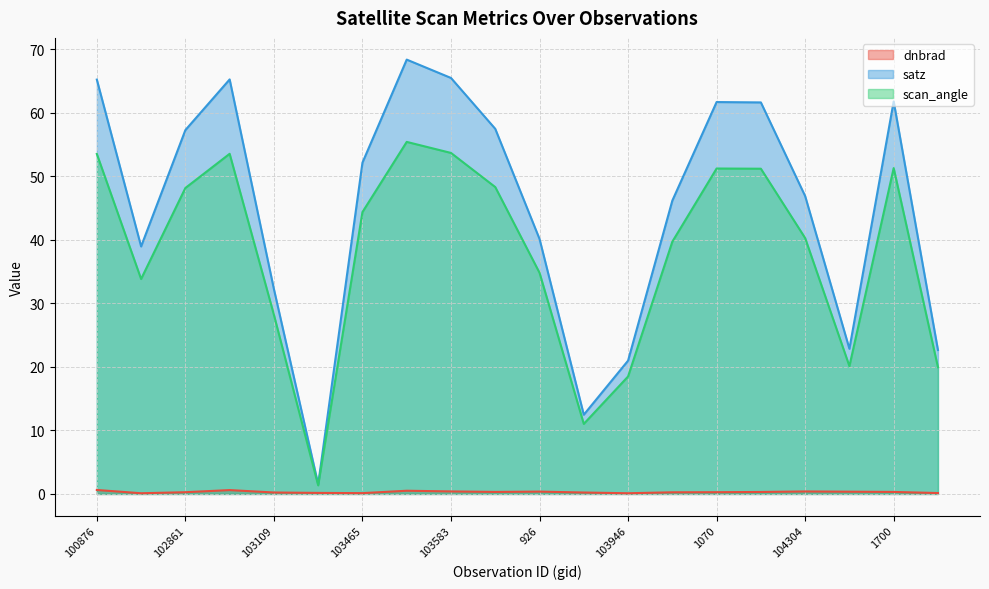

Reading left to right, extract all data points from this chart.

dnbrad: 0.6	0.1	0.3	0.6	0.2	0.2	0.1	0.5	0.4	0.3	0.4	0.2	0.1	0.3	0.3	0.3	0.4	0.4	0.3	0.1
satz: 65.2	39.0	57.3	65.2	32.2	1.5	52.1	68.4	65.5	57.5	40.1	12.5	21.0	46.2	61.7	61.6	46.9	22.8	61.8	22.7
scan_angle: 53.5	33.8	48.2	53.5	28.2	1.3	44.4	55.4	53.7	48.3	34.8	11.0	18.5	39.7	51.2	51.2	40.3	20.1	51.3	19.9